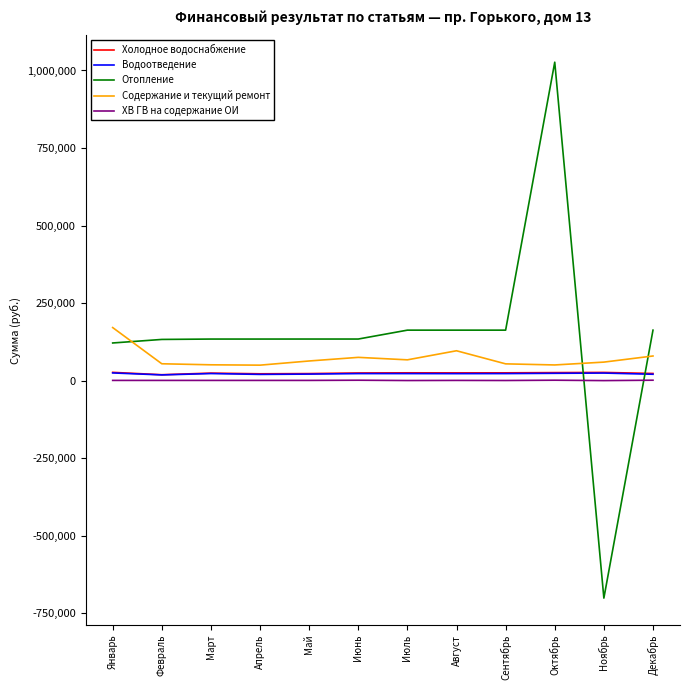

What is the approximate value of Содержание и текущий ремонт at Февраль?

54252